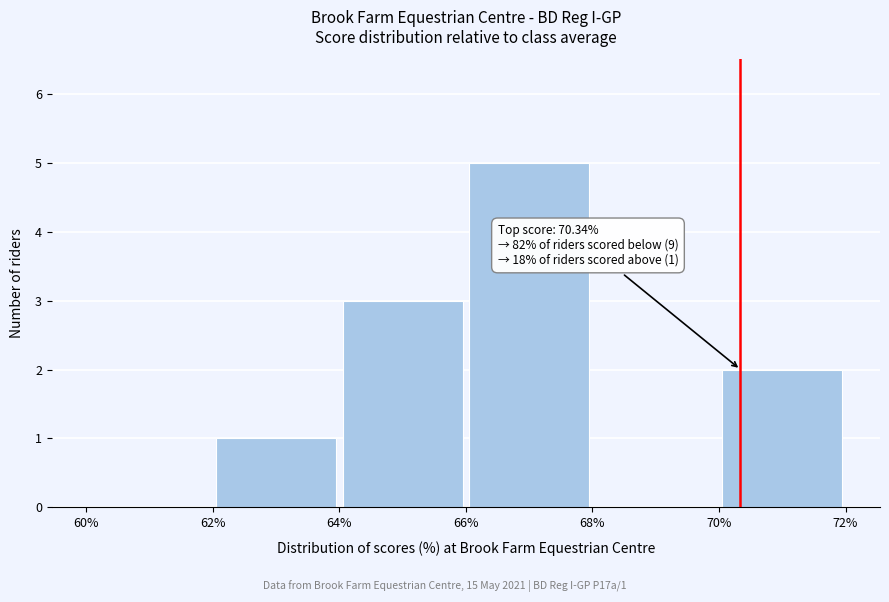

Over which range of the x-axis is the bar tallest?

66% to 68%